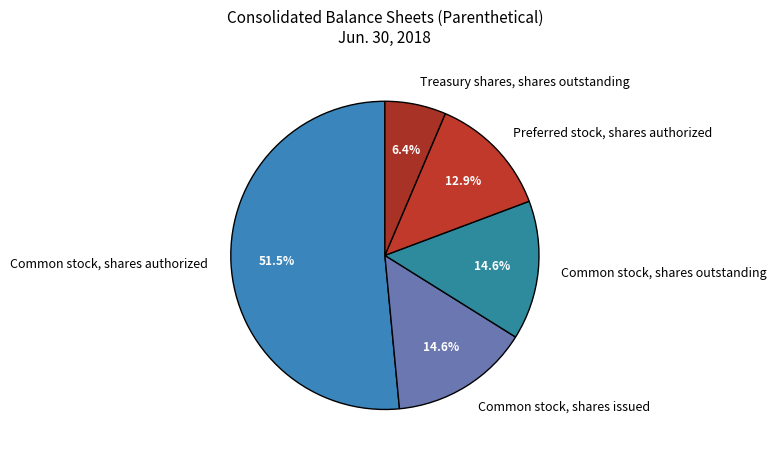

Combined, do Common stock, shares authorized and Treasury shares, shares outstanding account for over 50%?

Yes